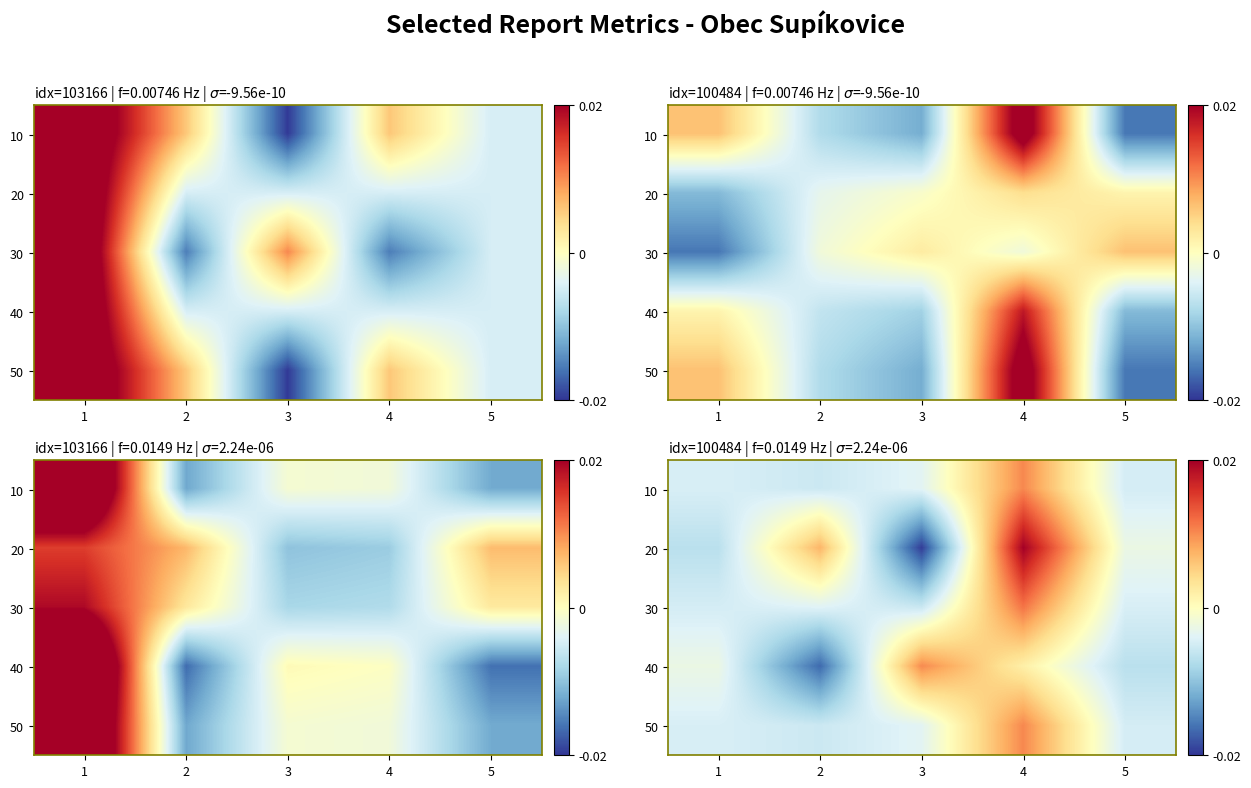

True or false: 50 has a value of -0.0 at 2.

False